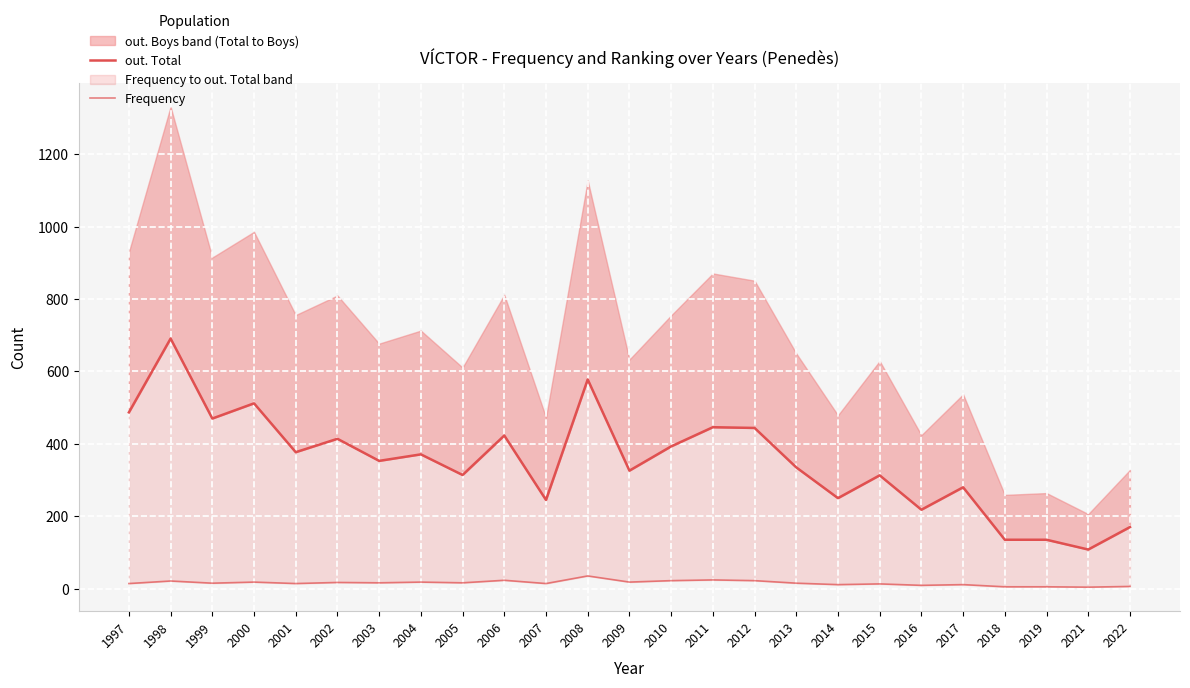

Rank the series at 2005 from highest to lowest value.

out. Total, Frequency